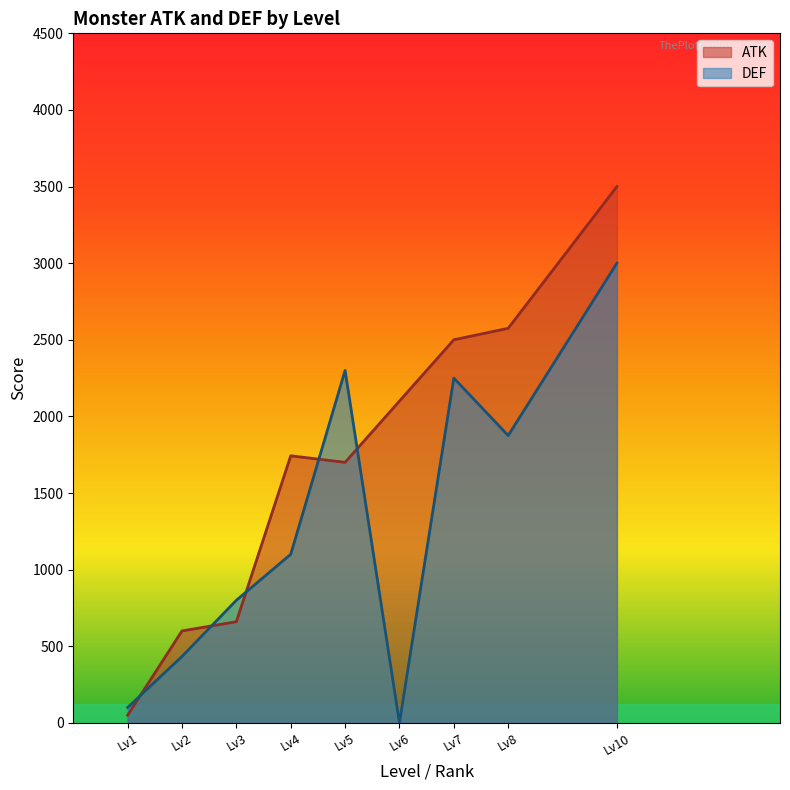

True or false: ATK and DEF cross at least once.

True